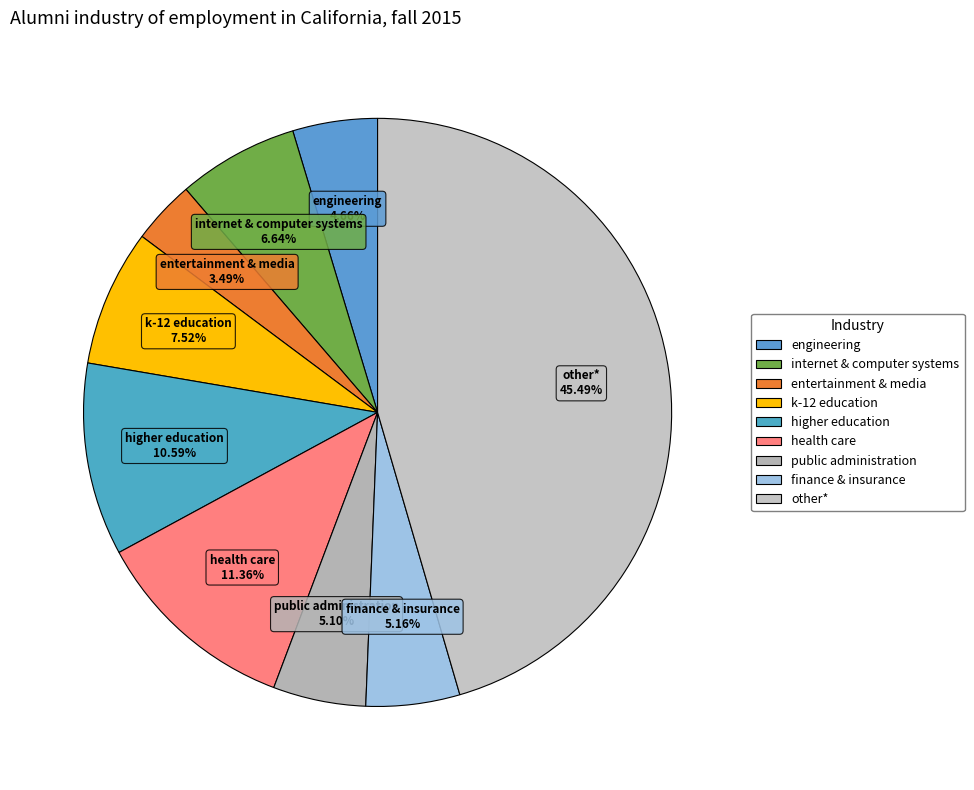

Is there a majority slice in this chart?

No